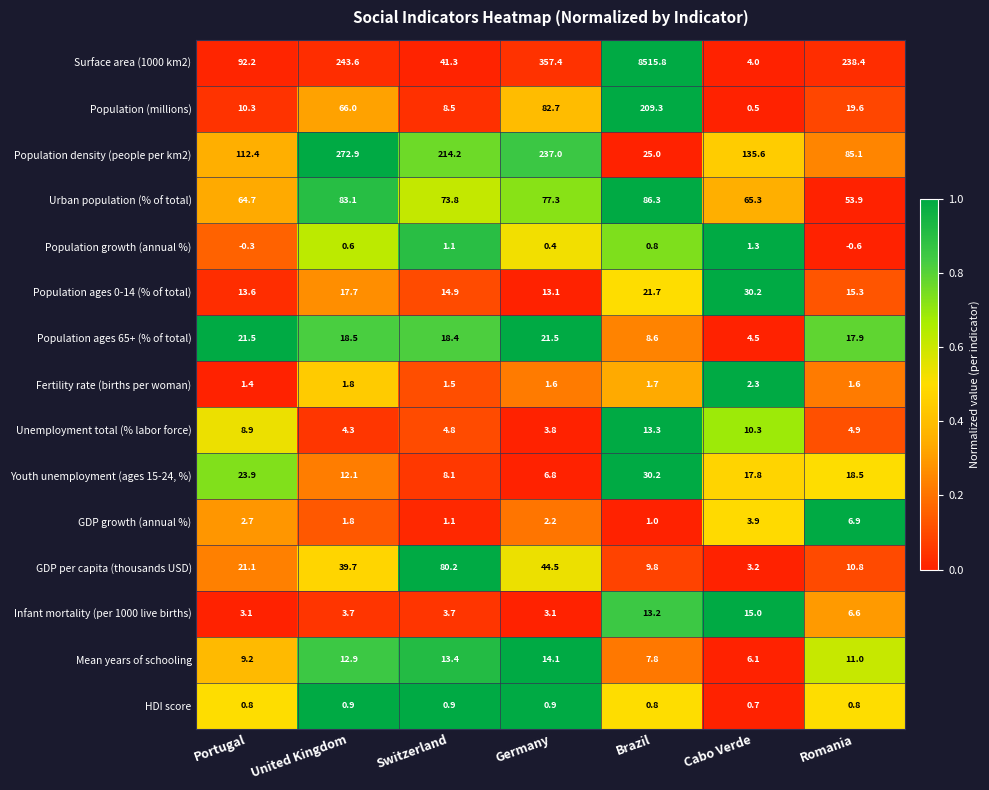

What is the total value across all series at Romania?

490.7